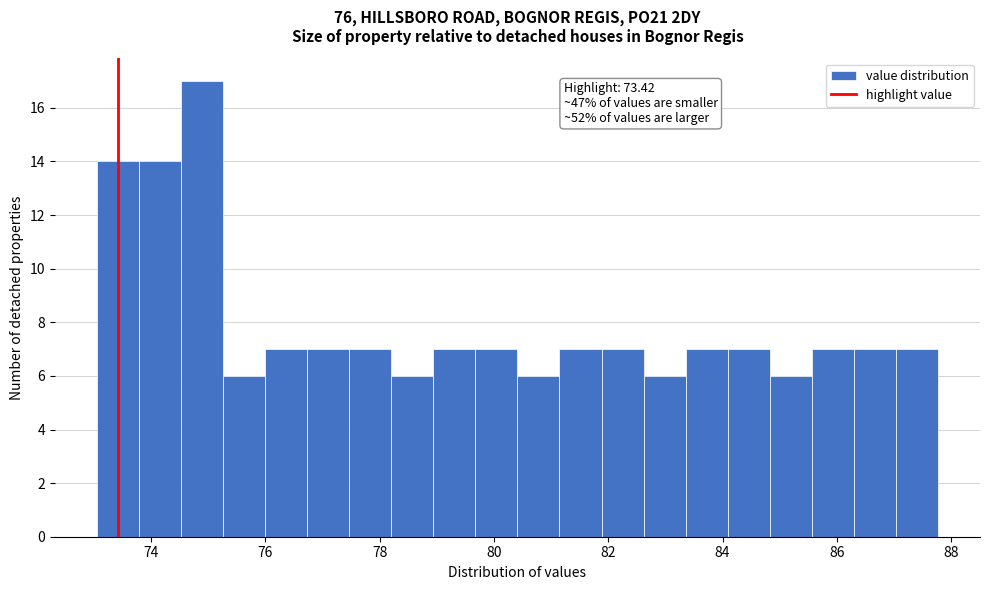

Read against the x-axis, roughly where is the centre of the tallest bar?

74.8